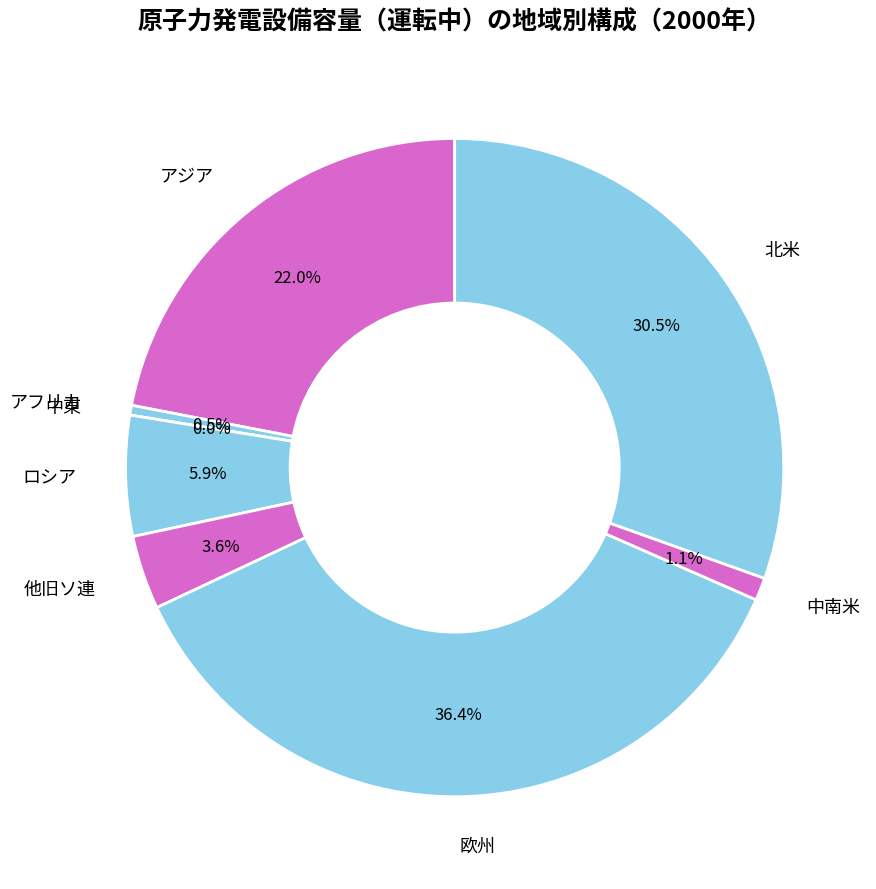

The 北米 slice represents 25% of the pie. True or false?

False